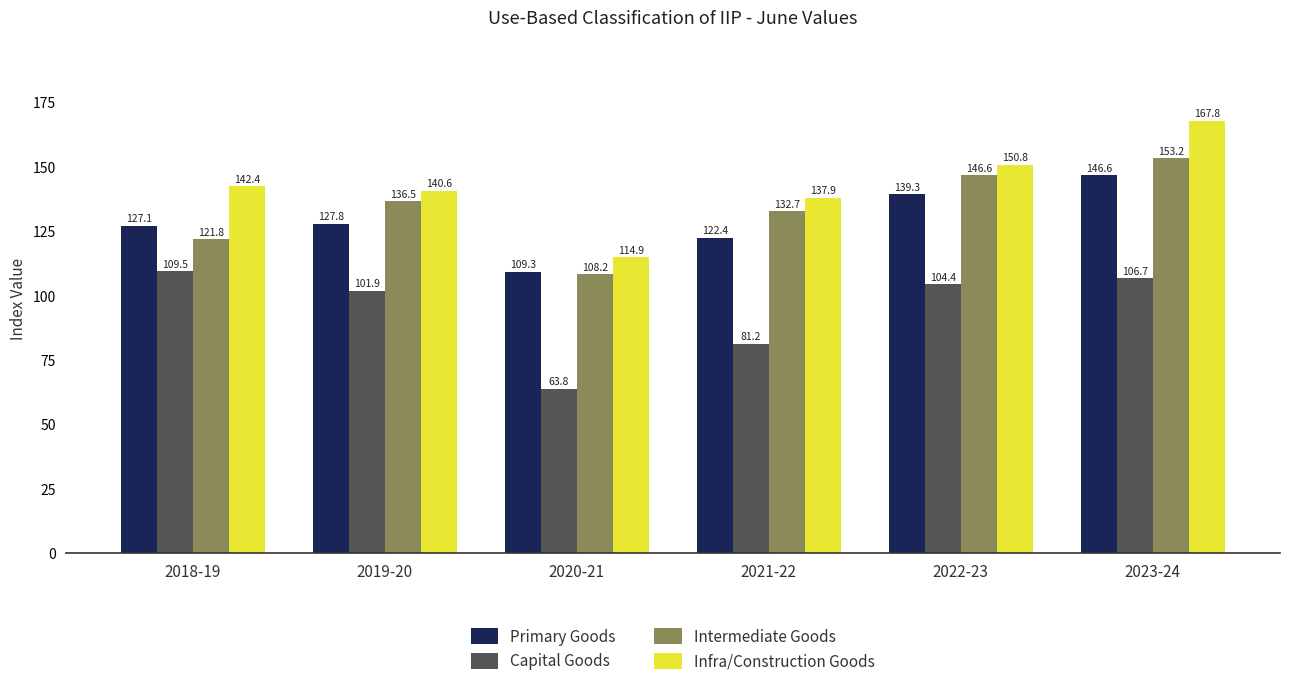

Are the bars horizontal?

No